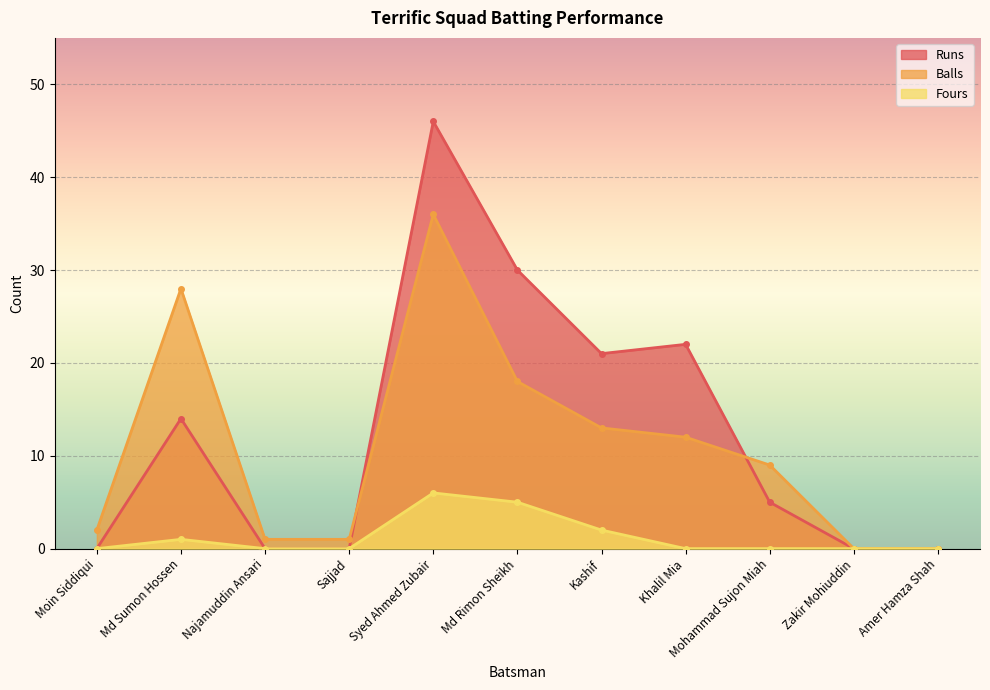

Is it true that Fours equals 0 at Mohammad Sujon Miah?

True